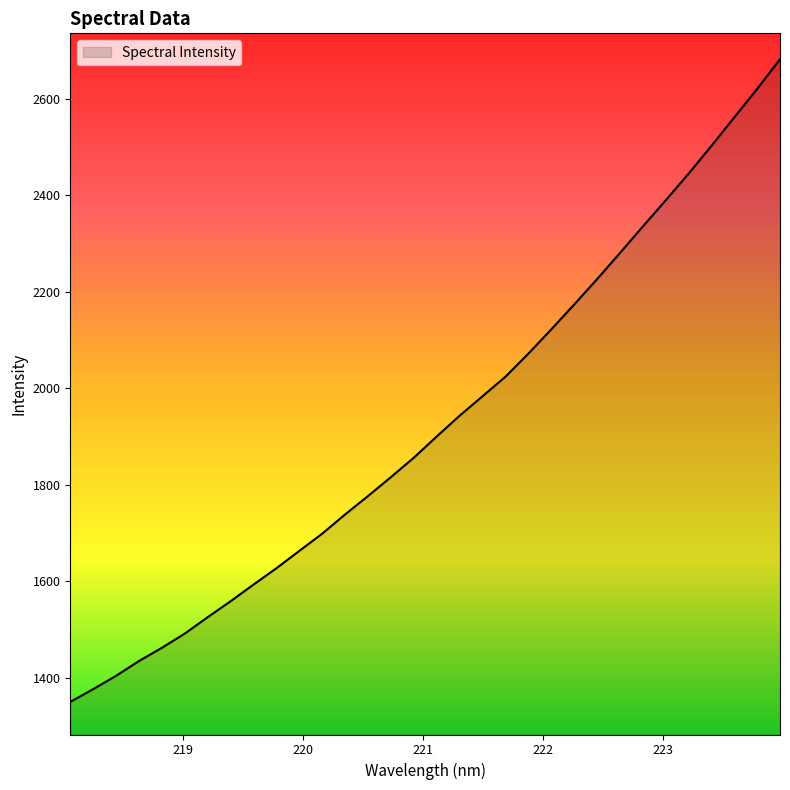

What is the average value?

1926.1